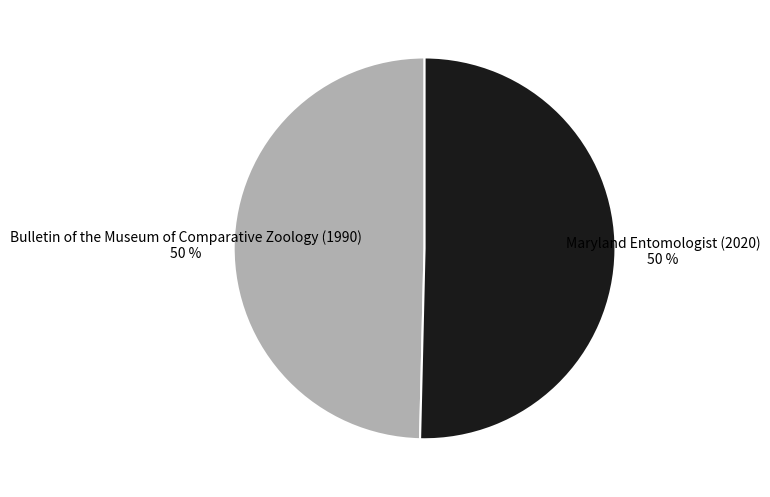

To the nearest percent, what is the combined percentage of Bulletin of the Museum of Comparative Zoology (1990) and Maryland Entomologist (2020)?

100%